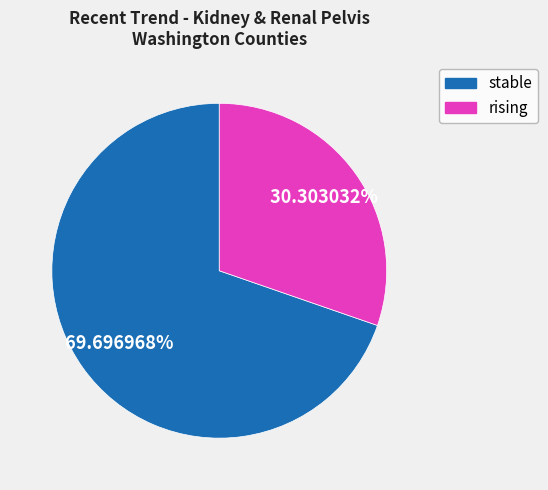

Do rising and stable together represent more than half of the pie?

Yes